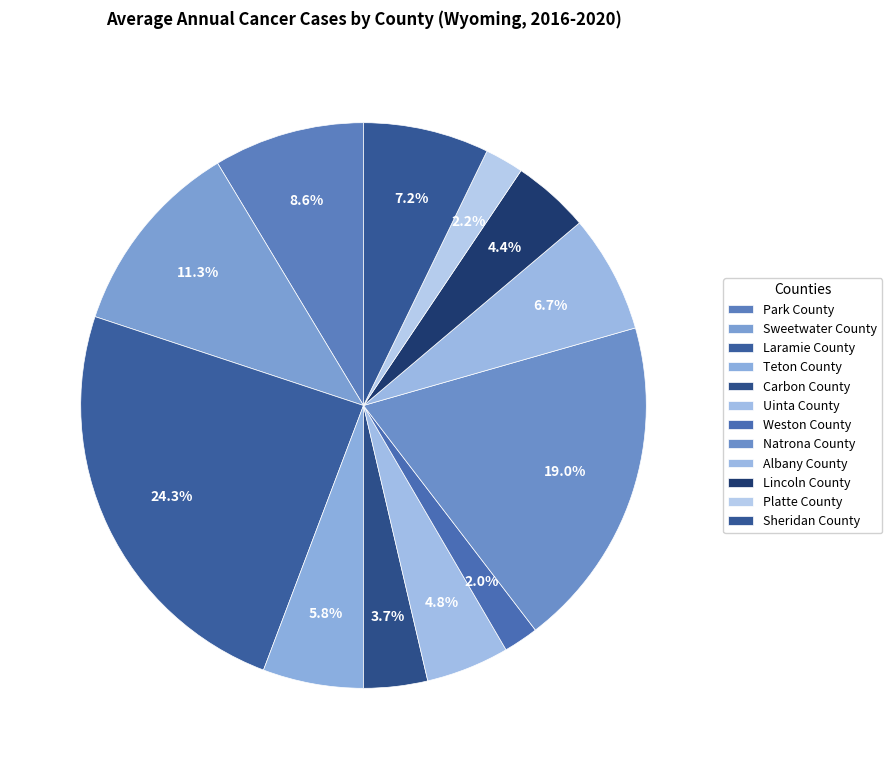

To the nearest percent, what portion does Platte County represent?

2%